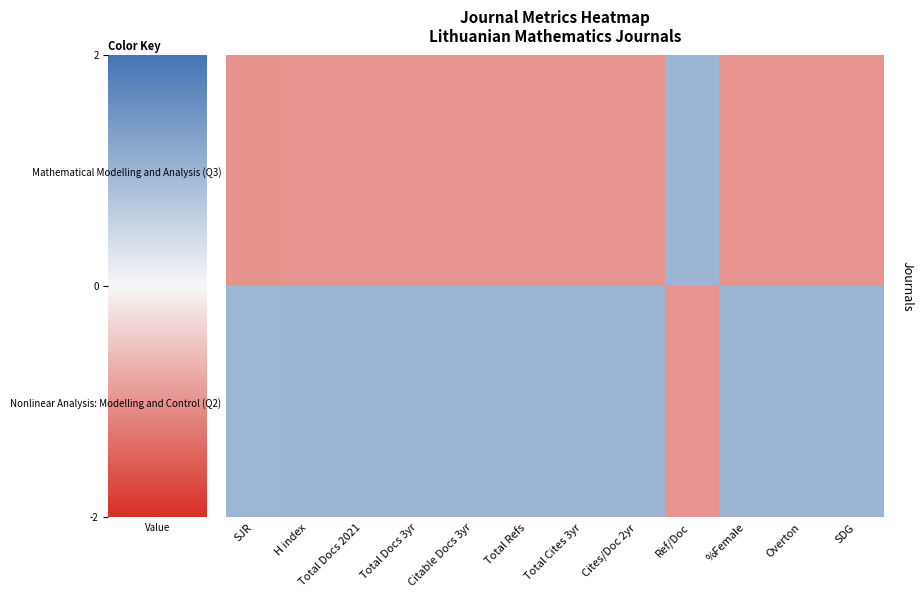

List the series in order of their peak value, lowest first.

Mathematical Modelling and Analysis (Q3), Nonlinear Analysis: Modelling and Control (Q2)